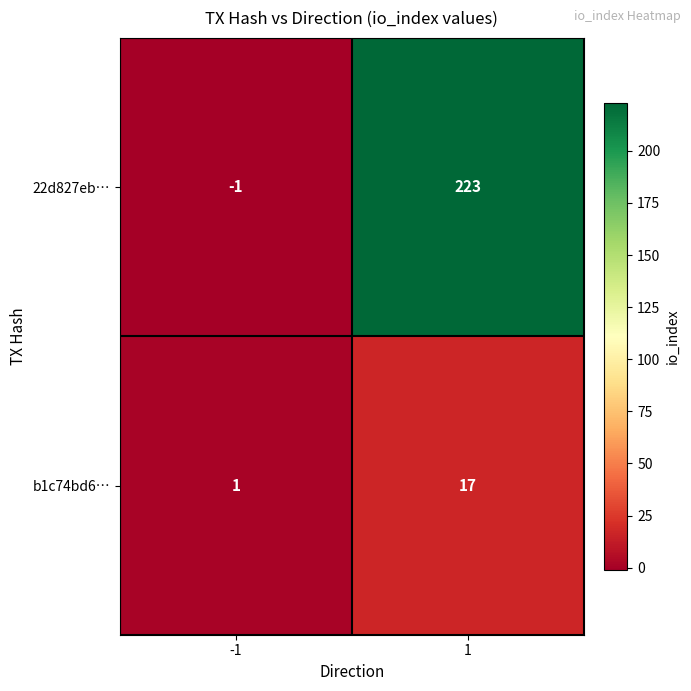

What is the maximum value for 22d827eb…?

223